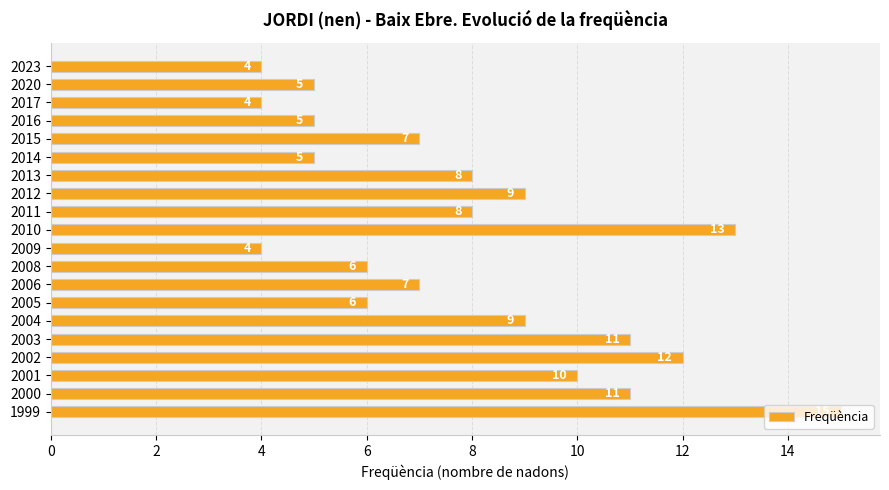

What is the difference between the maximum and minimum values?

11